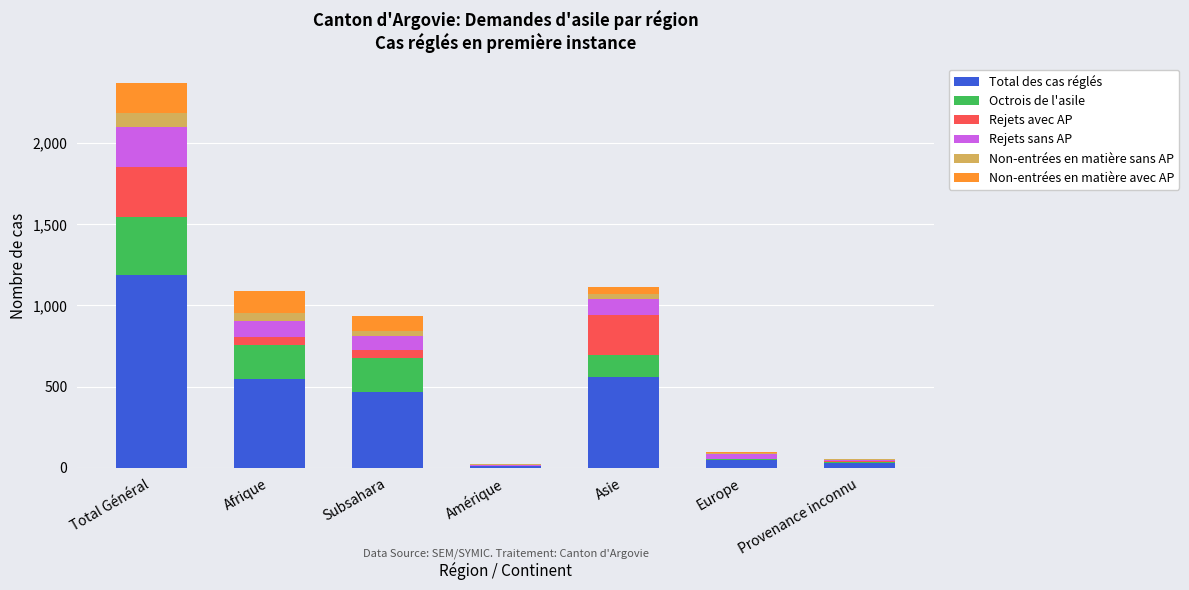

What is the sum of all Total des cas réglés values?

2841